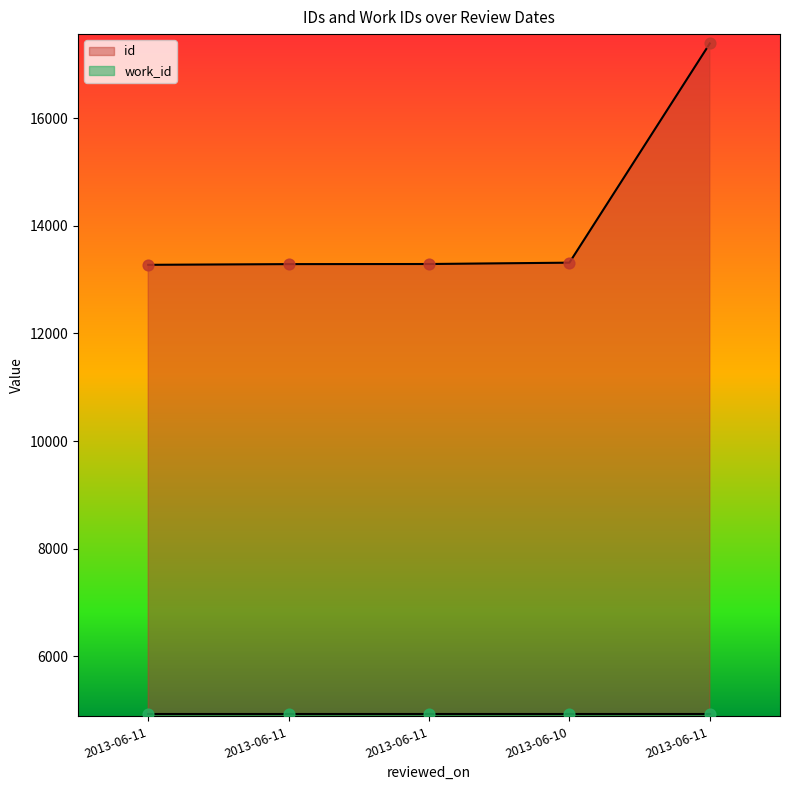

What is the change in value from 2013-06-11 to 2013-06-11?

+15